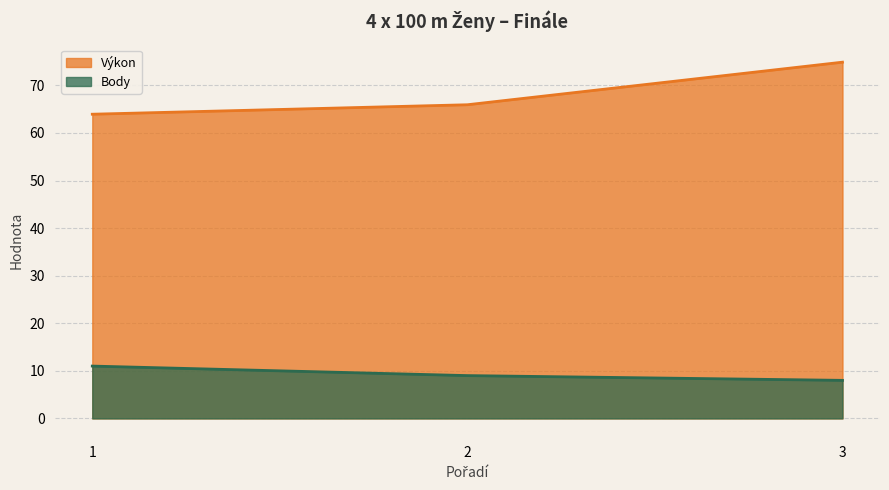

Reading left to right, extract all data points from this chart.

Výkon: 63.9	65.9	74.9
Body: 11.0	9.0	8.0